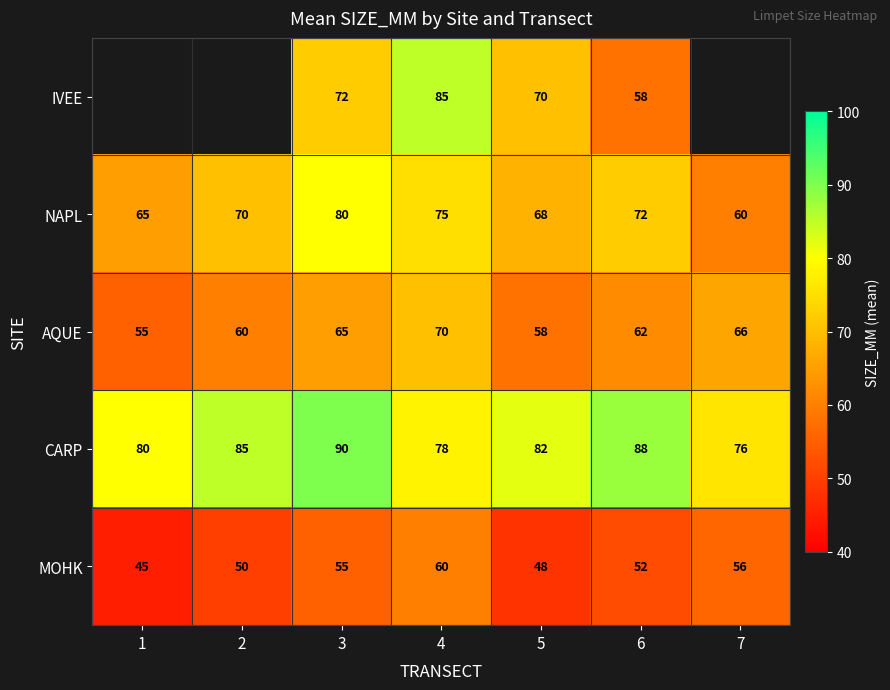

What is the difference between the second highest and second lowest values in the NAPL series?

10